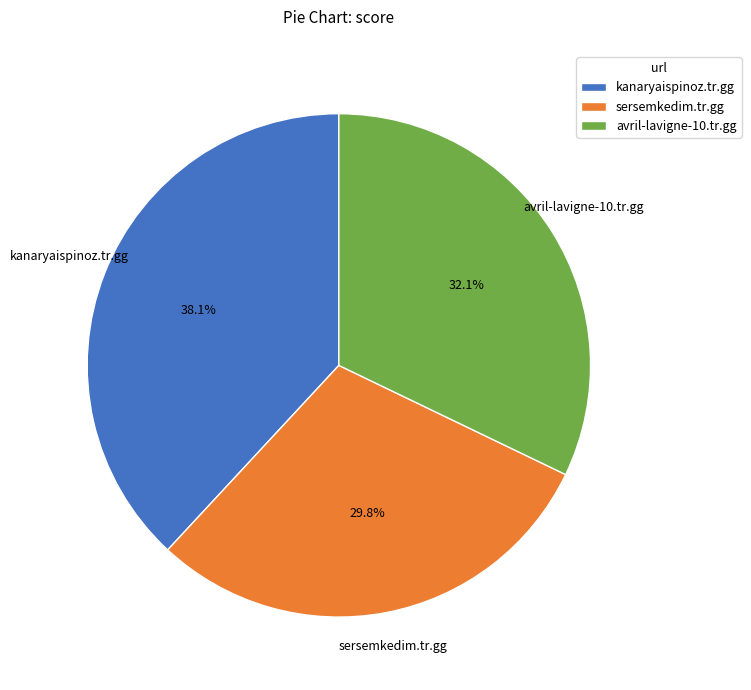

Is it true that avril-lavigne-10.tr.gg is 21% of the pie?

False